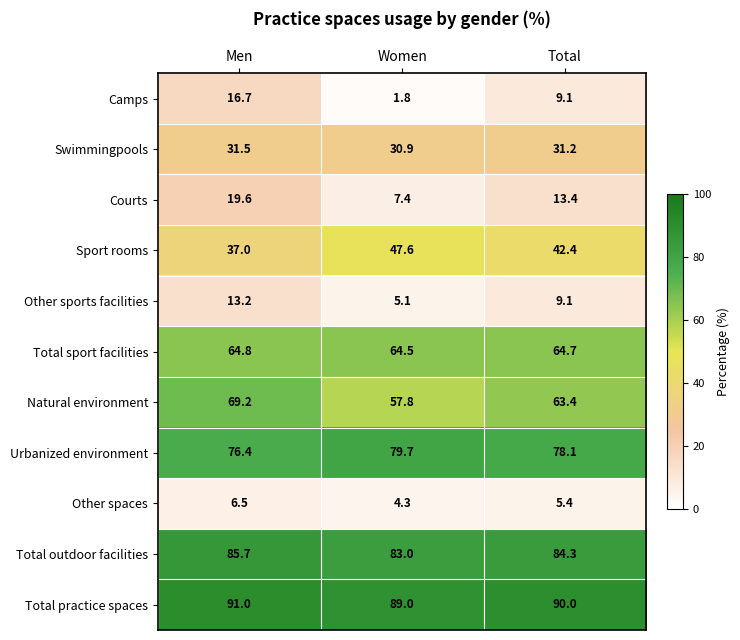

How many data points does each series have?

3